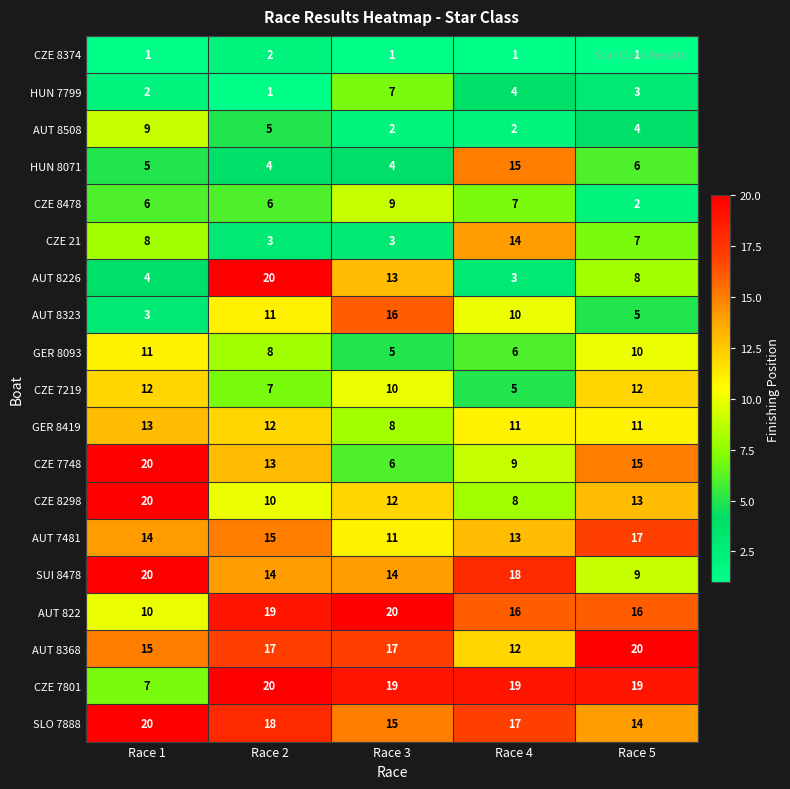

Which series has the widest spread of values?

AUT 8226